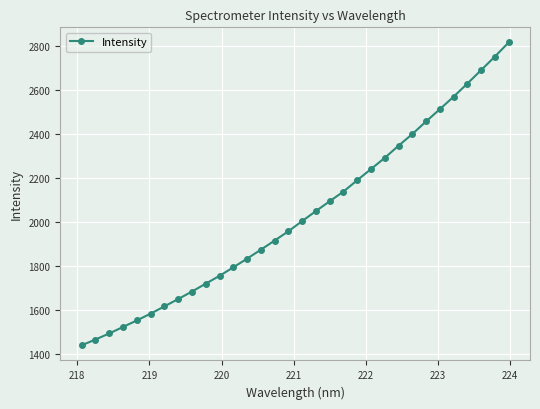

What is the maximum value shown in the chart?

2815.9